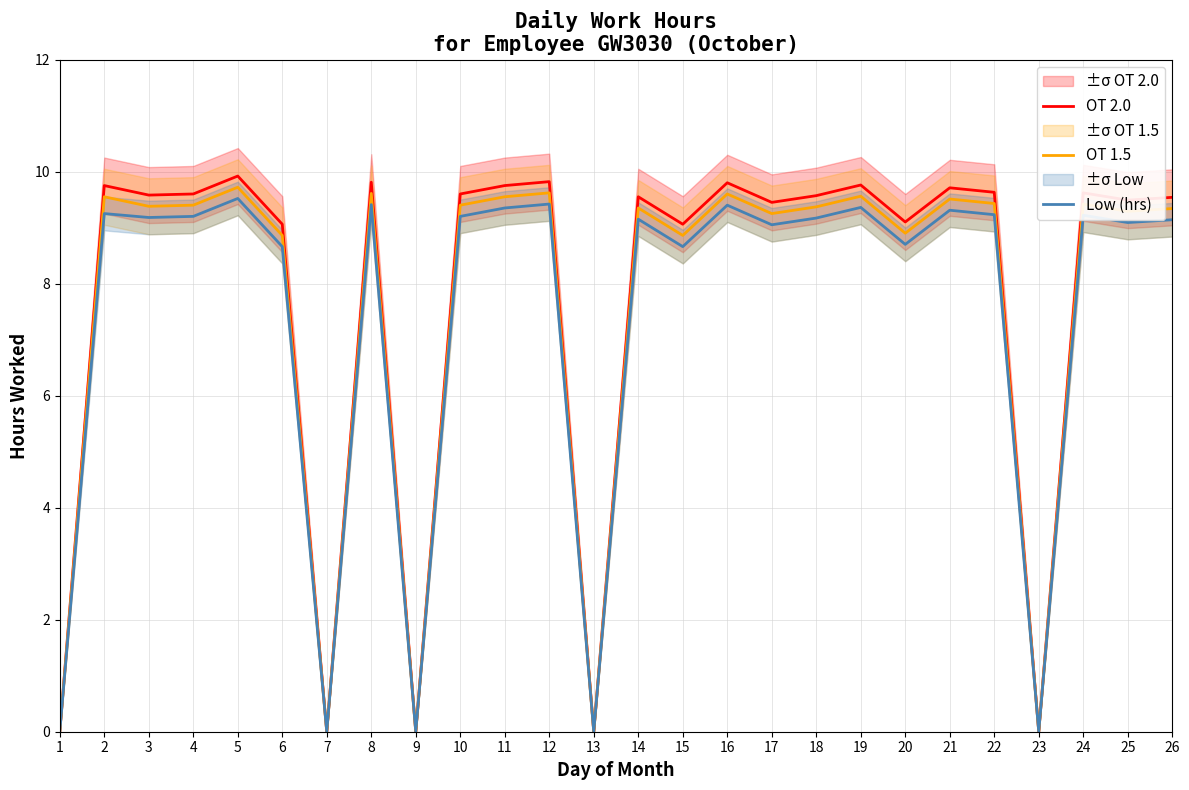

True or false: OT 1.5 and OT 2.0 cross at least once.

False